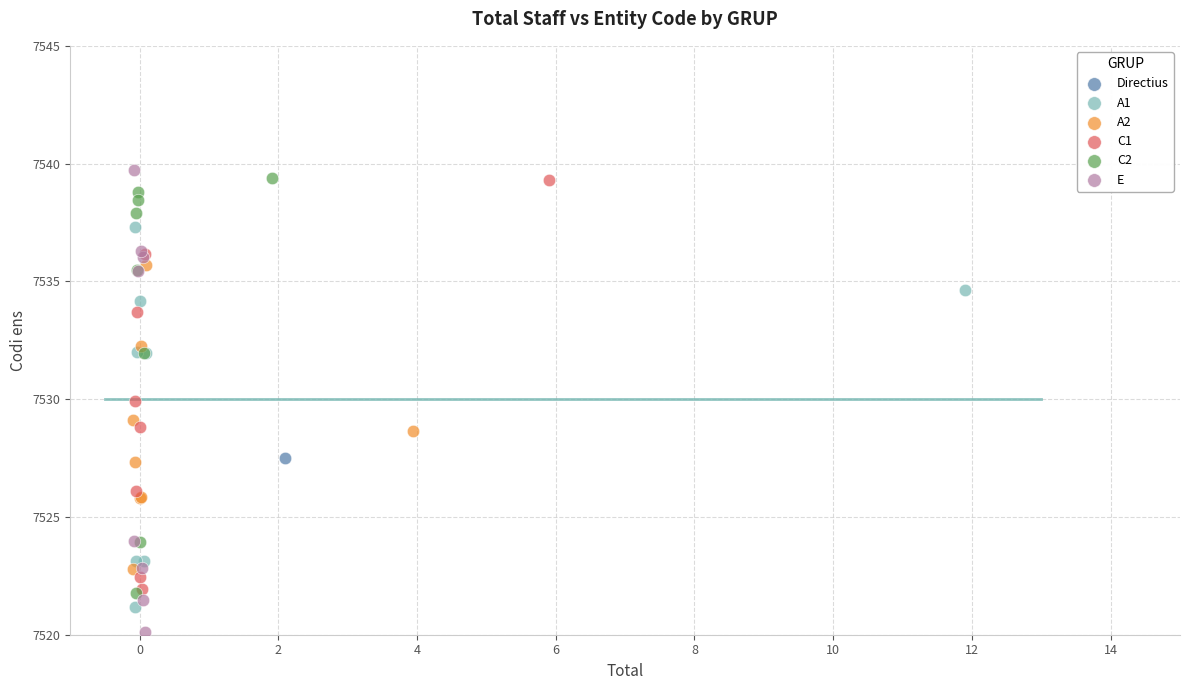

Which series contains the highest Y value?

E